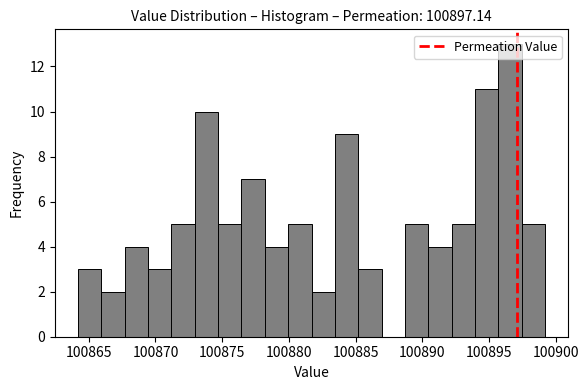

Around what value on the x-axis is the tallest bar? Give the approximate position of its centre, as read against the axis.

100896.5